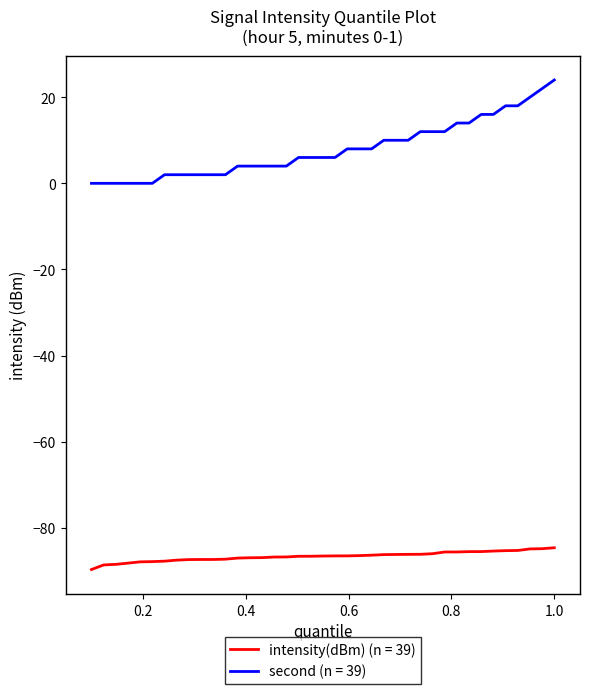

What is the difference between the maximum and minimum values in the second (n = 39) series?

24.0